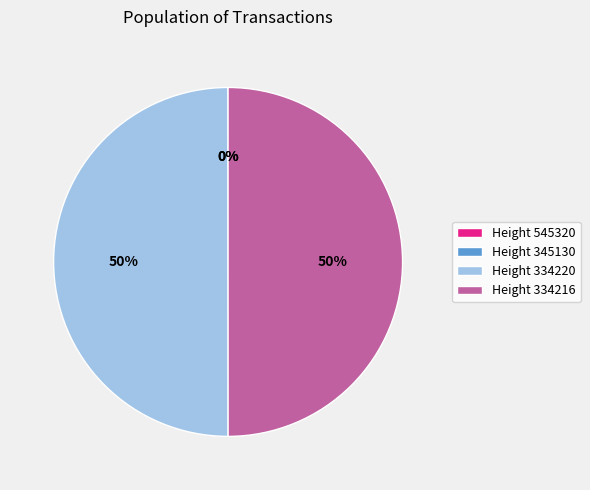

To the nearest percent, what is the average slice percentage?

25%